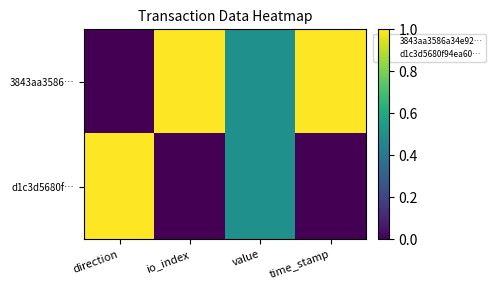

Rank the series at time_stamp from highest to lowest value.

3843aa3586…, d1c3d5680f…